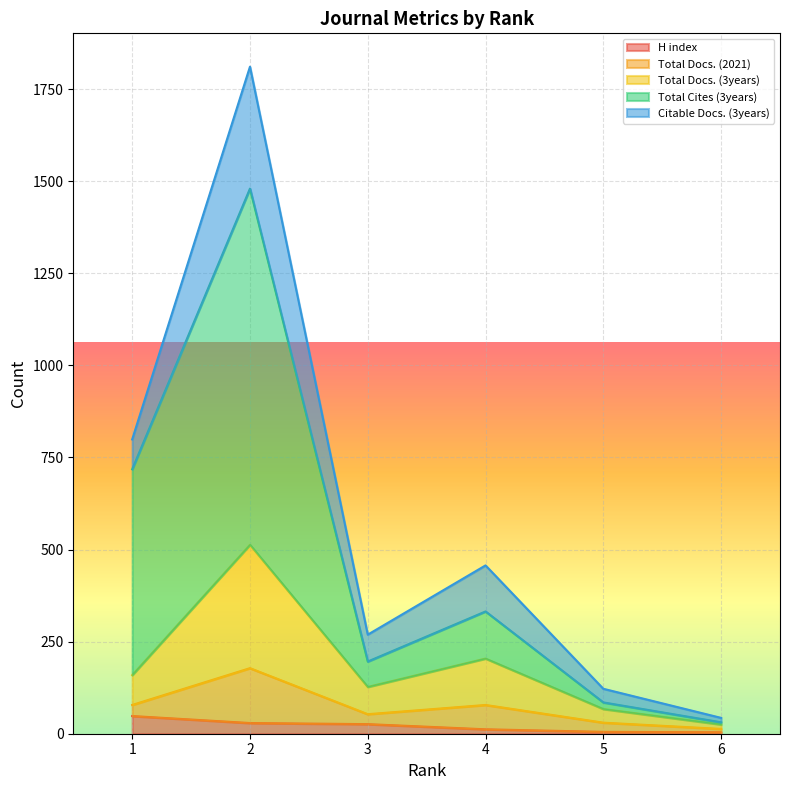

List the labels in order of Total Cites (3years) value, smallest first.

6, 5, 3, 4, 1, 2